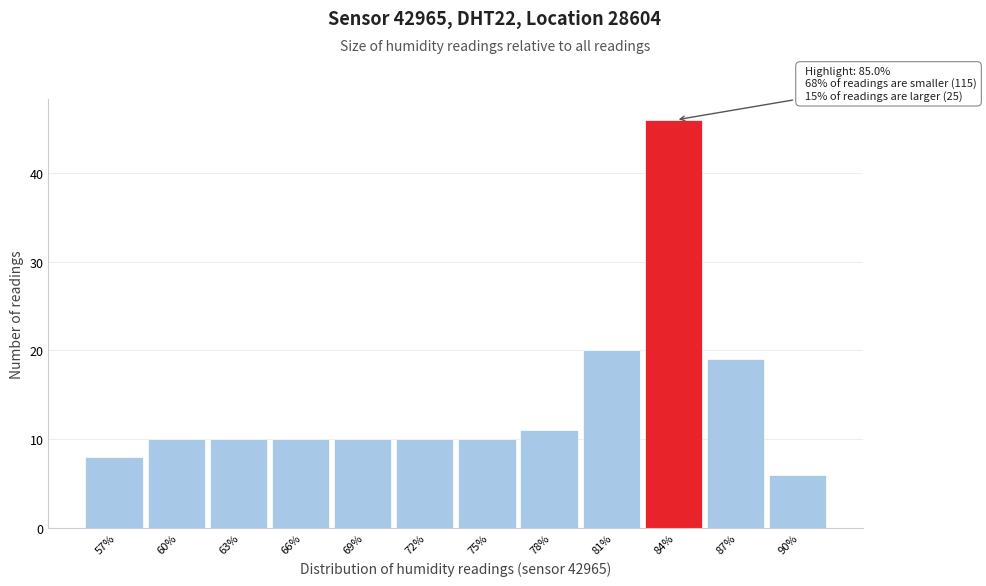

Reading left to right, transcribe all the data shown in this chart.

8	10	10	10	10	10	10	11	20	46	19	6